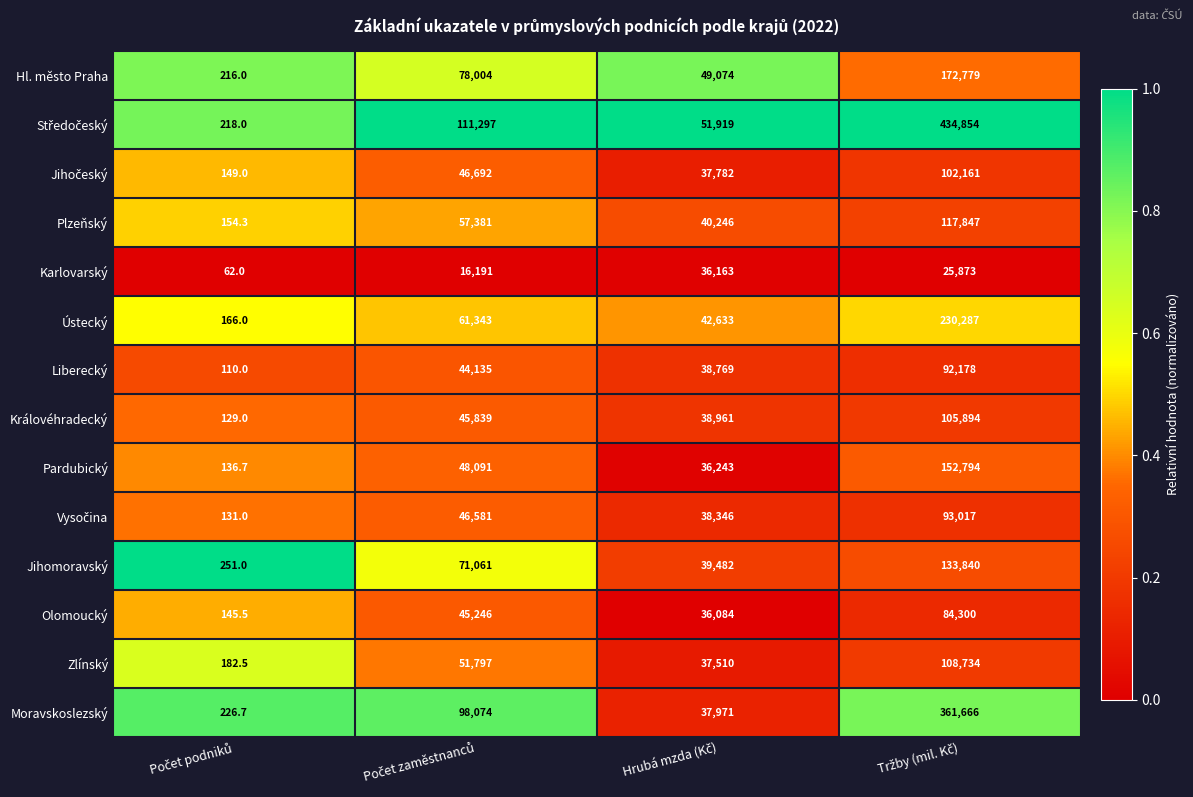

What is the difference between the maximum and minimum values in the Moravskoslezský series?

361439.3